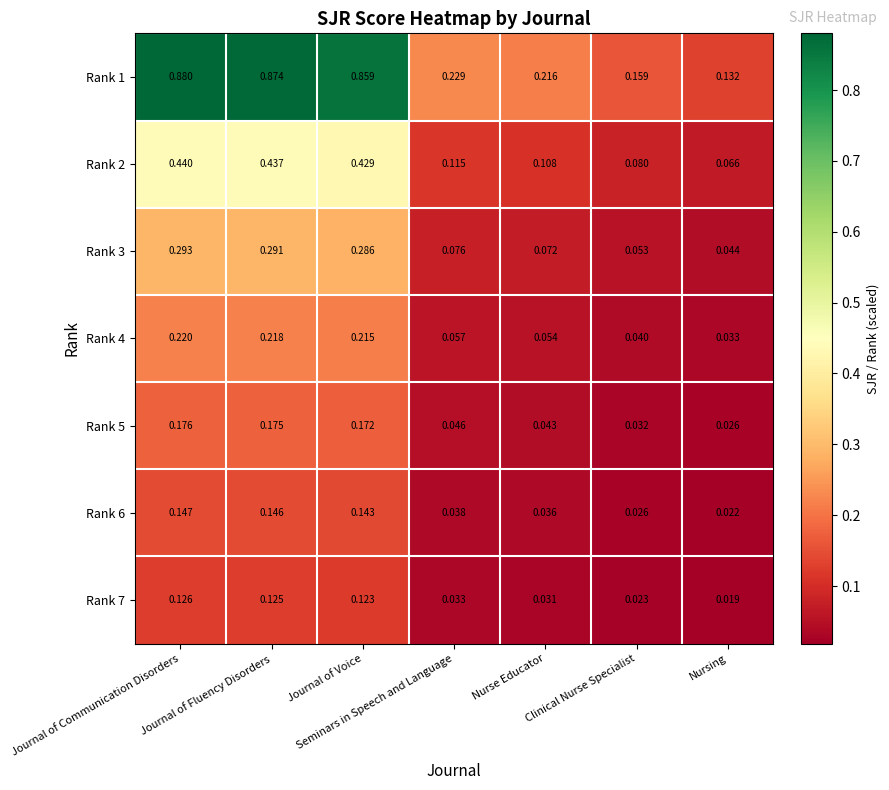

How many distinct data groups are displayed?

7